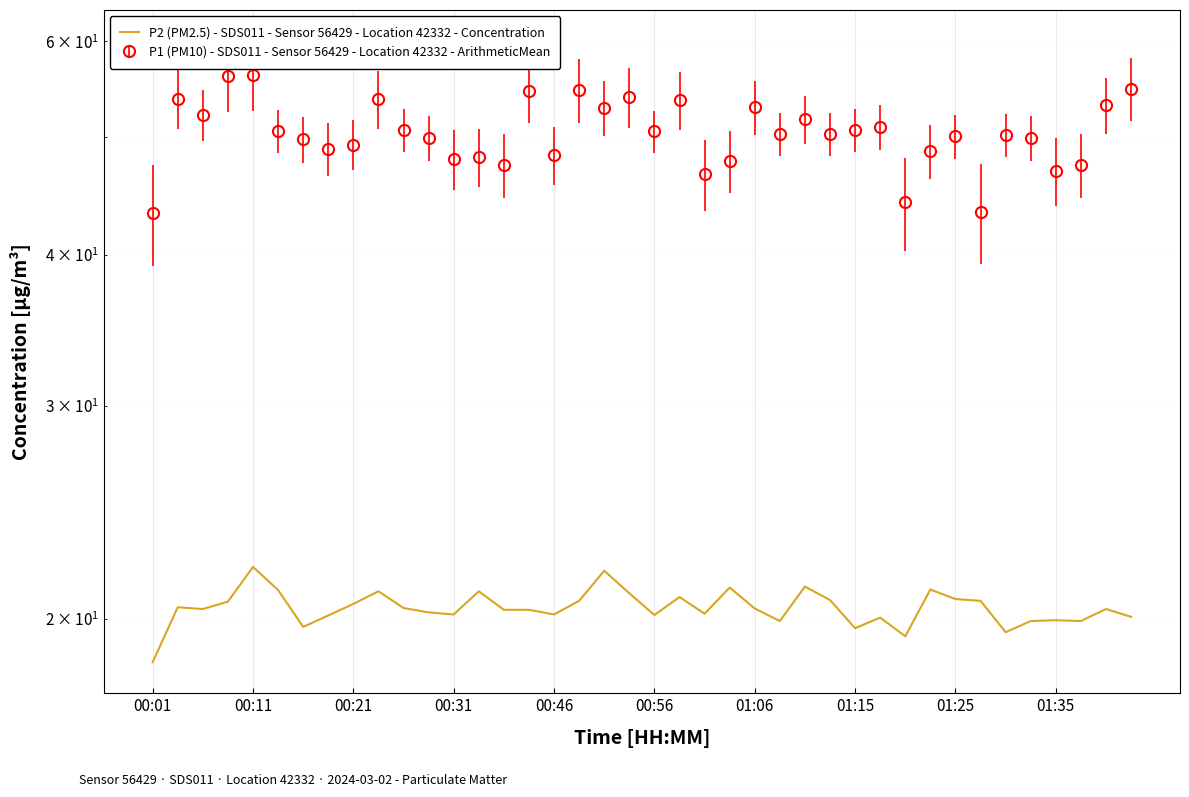

How many lines are shown in the chart?

1